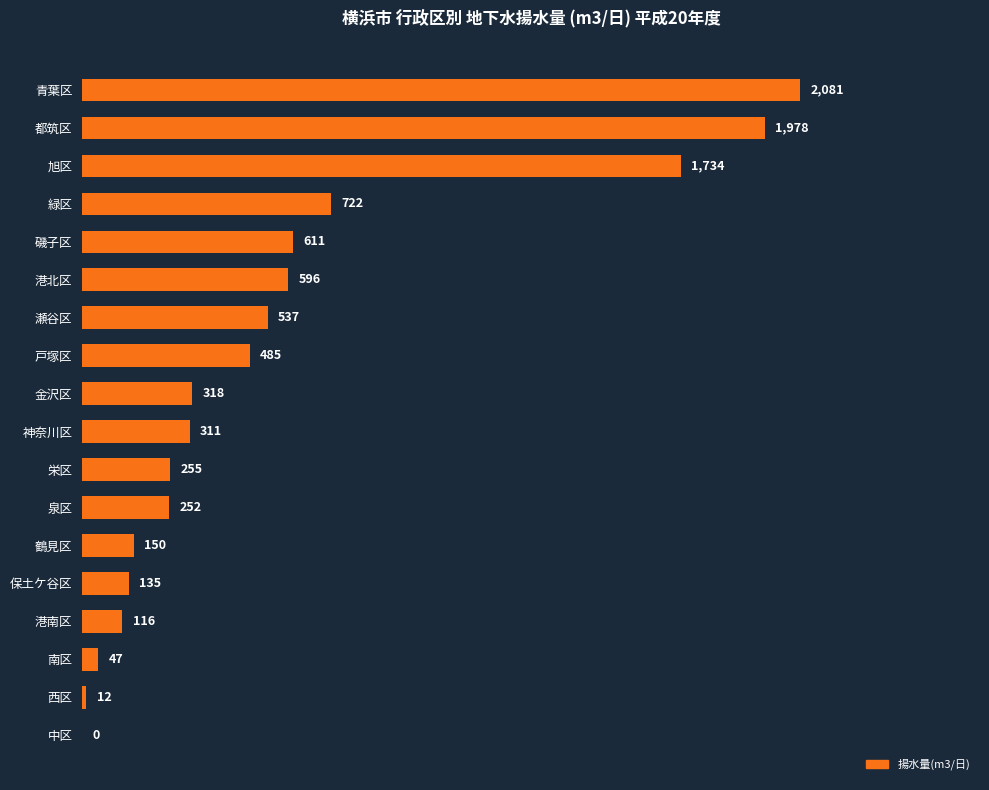

True or false: the data shows 2550 at 旭区.

False